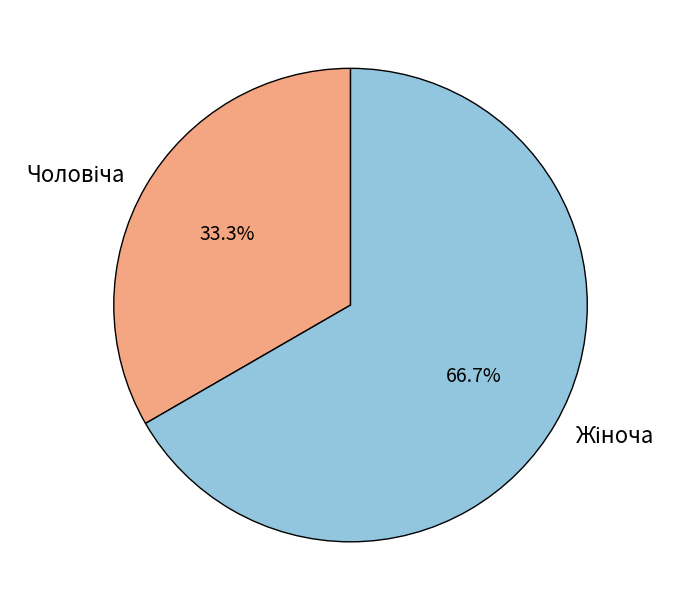

Does any single category account for the majority?

Yes